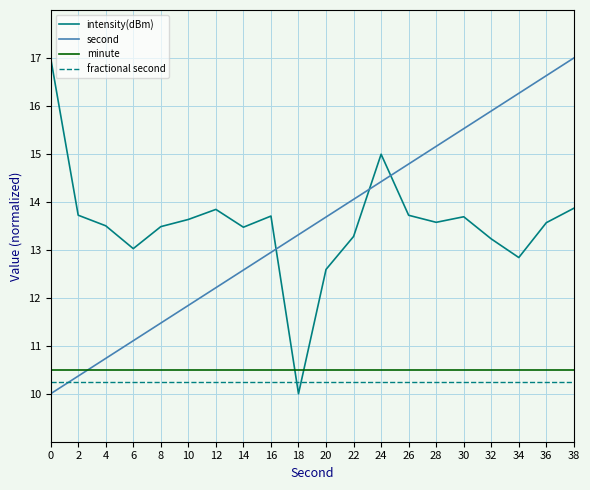

Which series changed the most between 8 and 22?

second